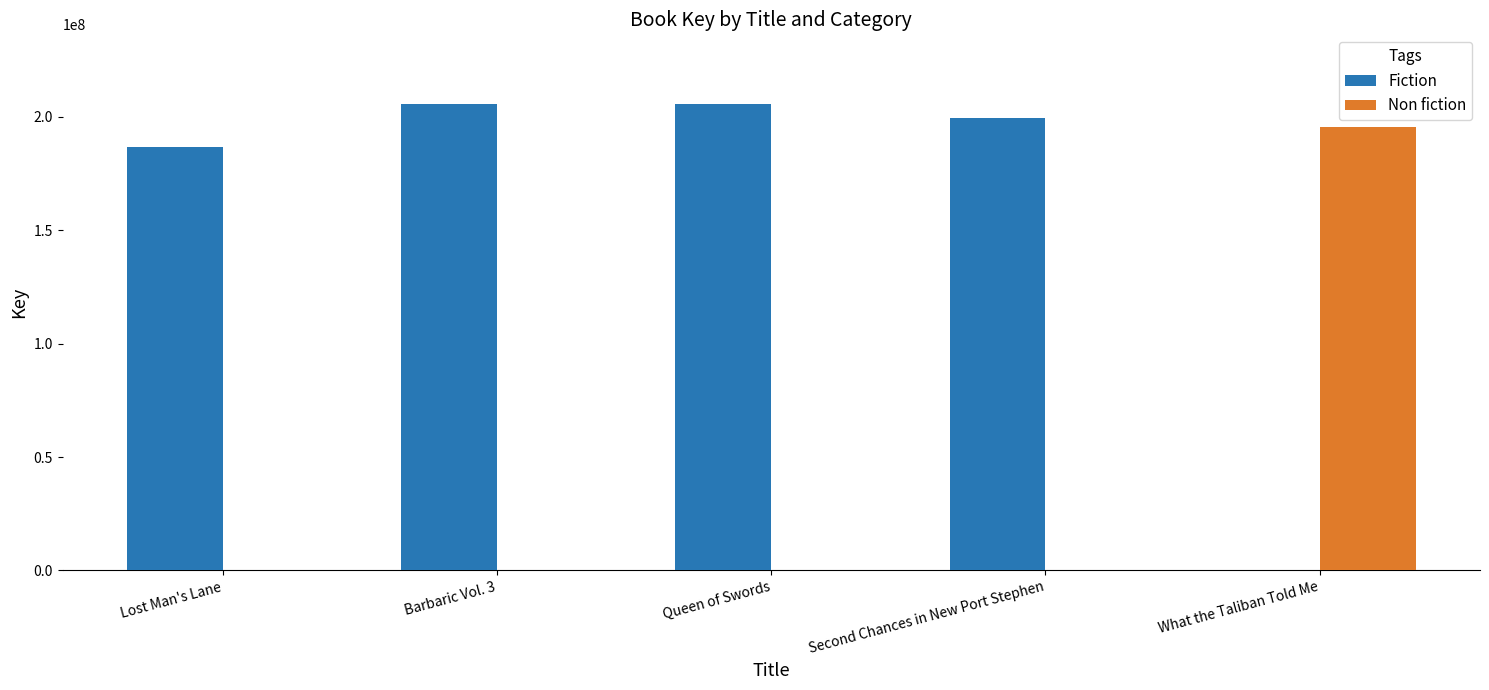

Is it true that Fiction equals 343792947 at Second Chances in New Port Stephen?

False